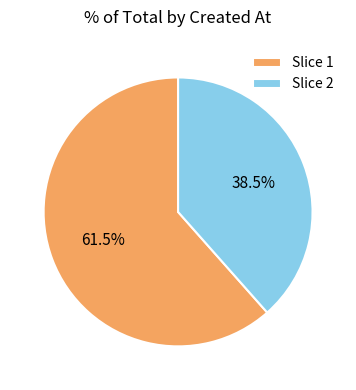

Which category accounts for the majority?

Slice 1